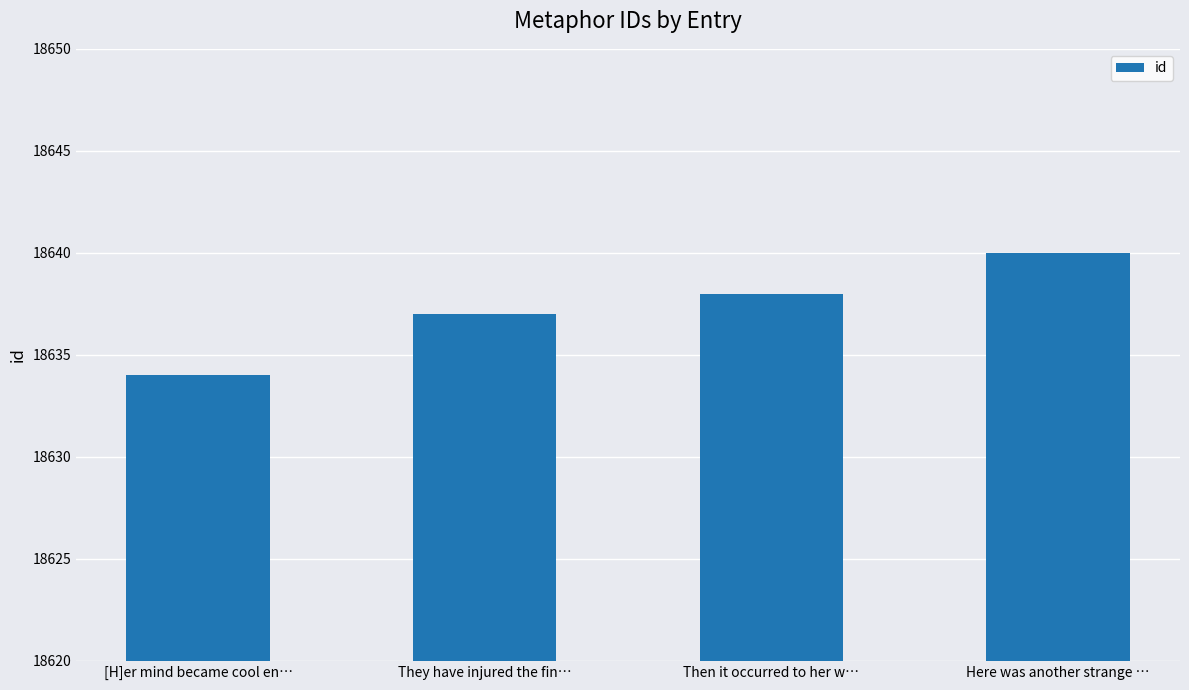

At which label is the value closest to 18637?

They have injured the fin…